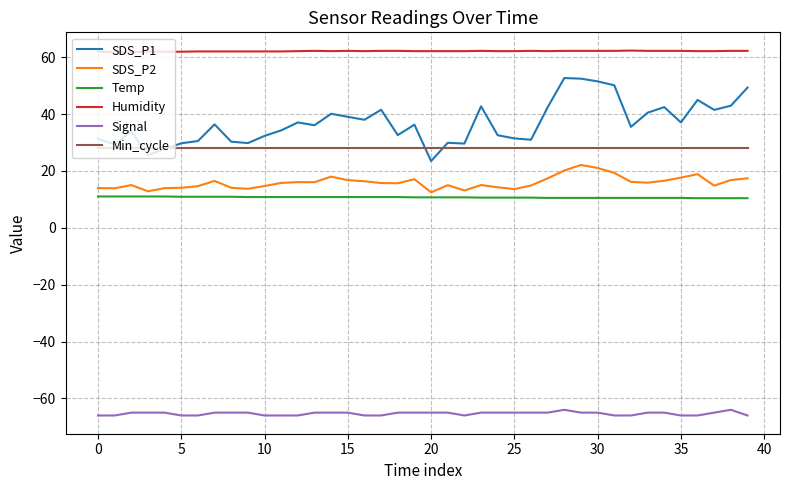

What is the smallest value displayed?

-66.0